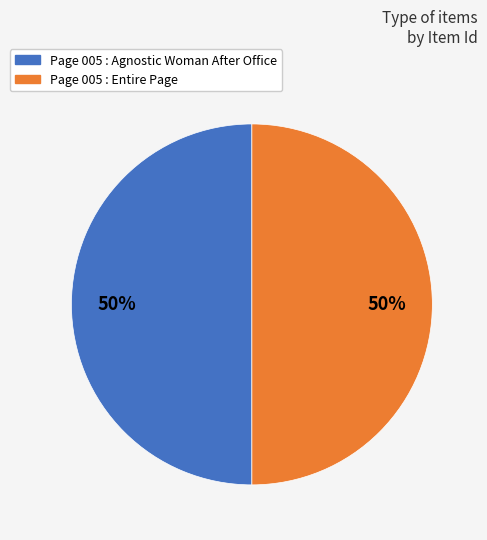

To the nearest percent, what portion does Page 005 : Entire Page represent?

50%